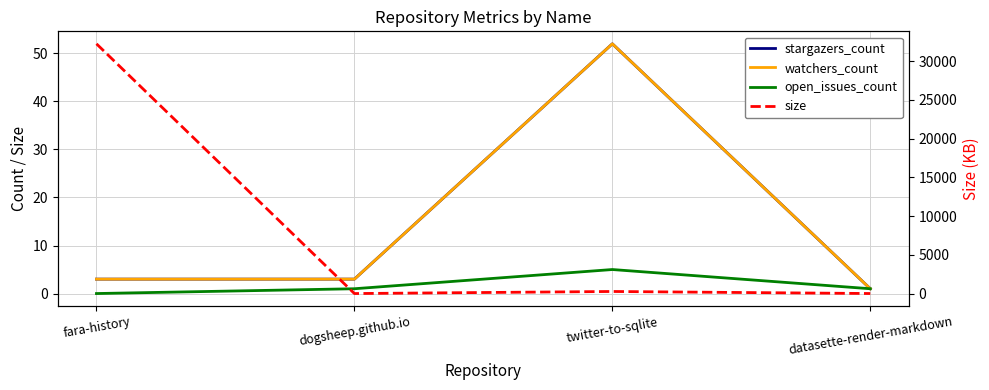

What is the value of the watchers_count point at the 4th from the left?

1